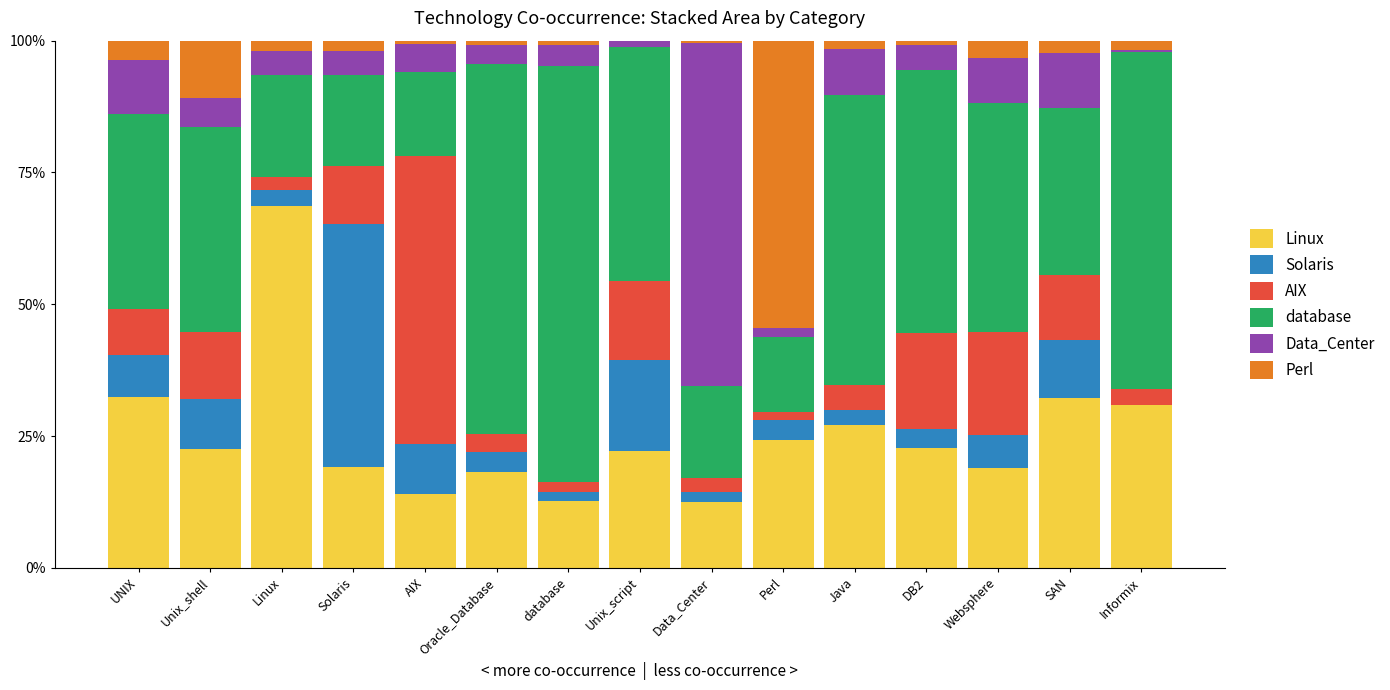

Which category has the highest value in the Linux series?

Linux